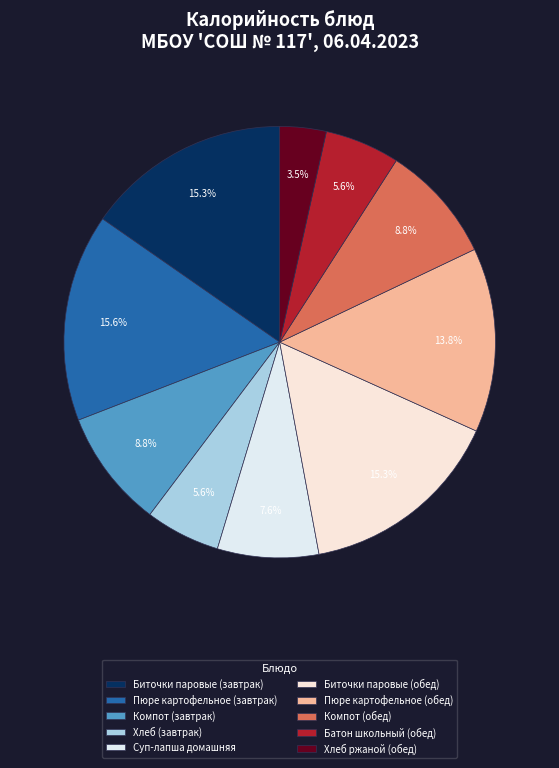

Rank the categories by value from lowest to highest.

Хлеб ржаной (обед), Хлеб (завтрак), Батон школьный (обед), Суп-лапша домашняя, Компот (завтрак), Компот (обед), Пюре картофельное (обед), Биточки паровые (завтрак), Биточки паровые (обед), Пюре картофельное (завтрак)